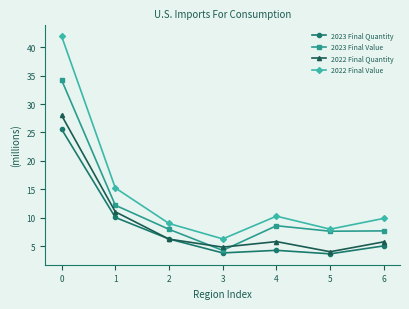

Is it true that 2023 Final Value equals 7.7 at 6?

True